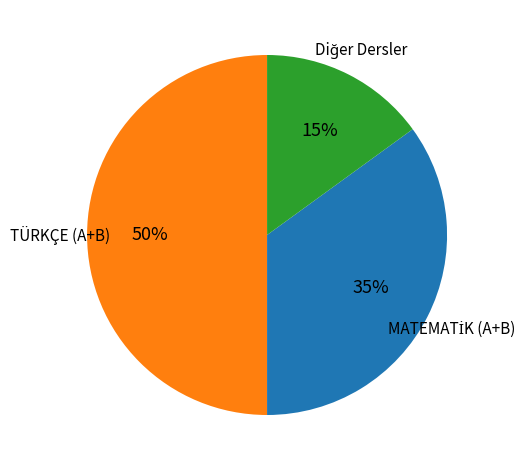

Which category has the biggest portion of the pie?

TÜRKÇE (A+B)